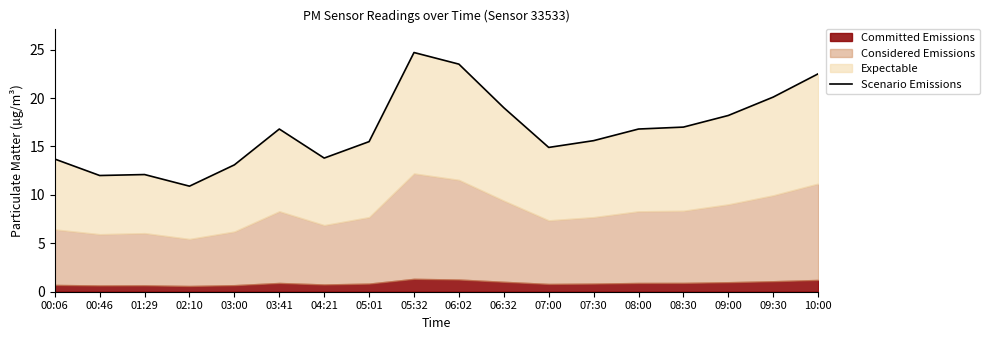

What is the approximate value at 01:29?

12.1